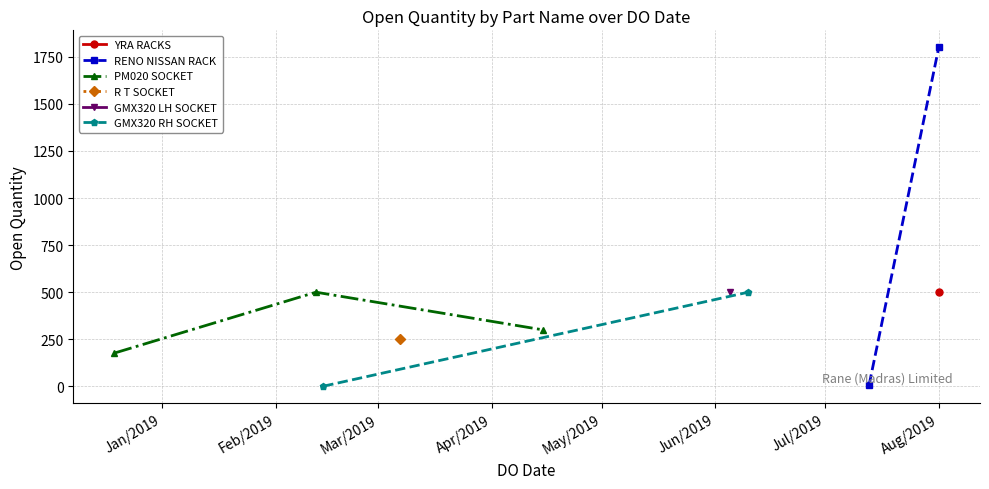

How many values exceed 500?

1